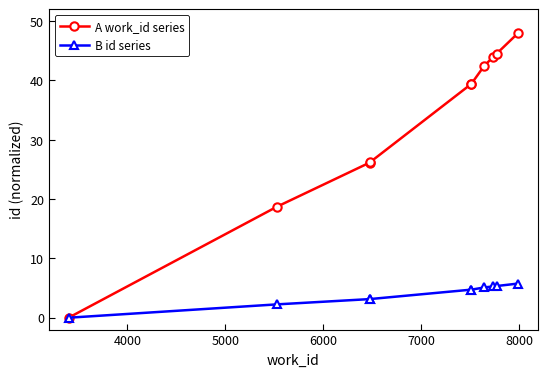

Which series has the largest range (max minus min)?

A work_id series